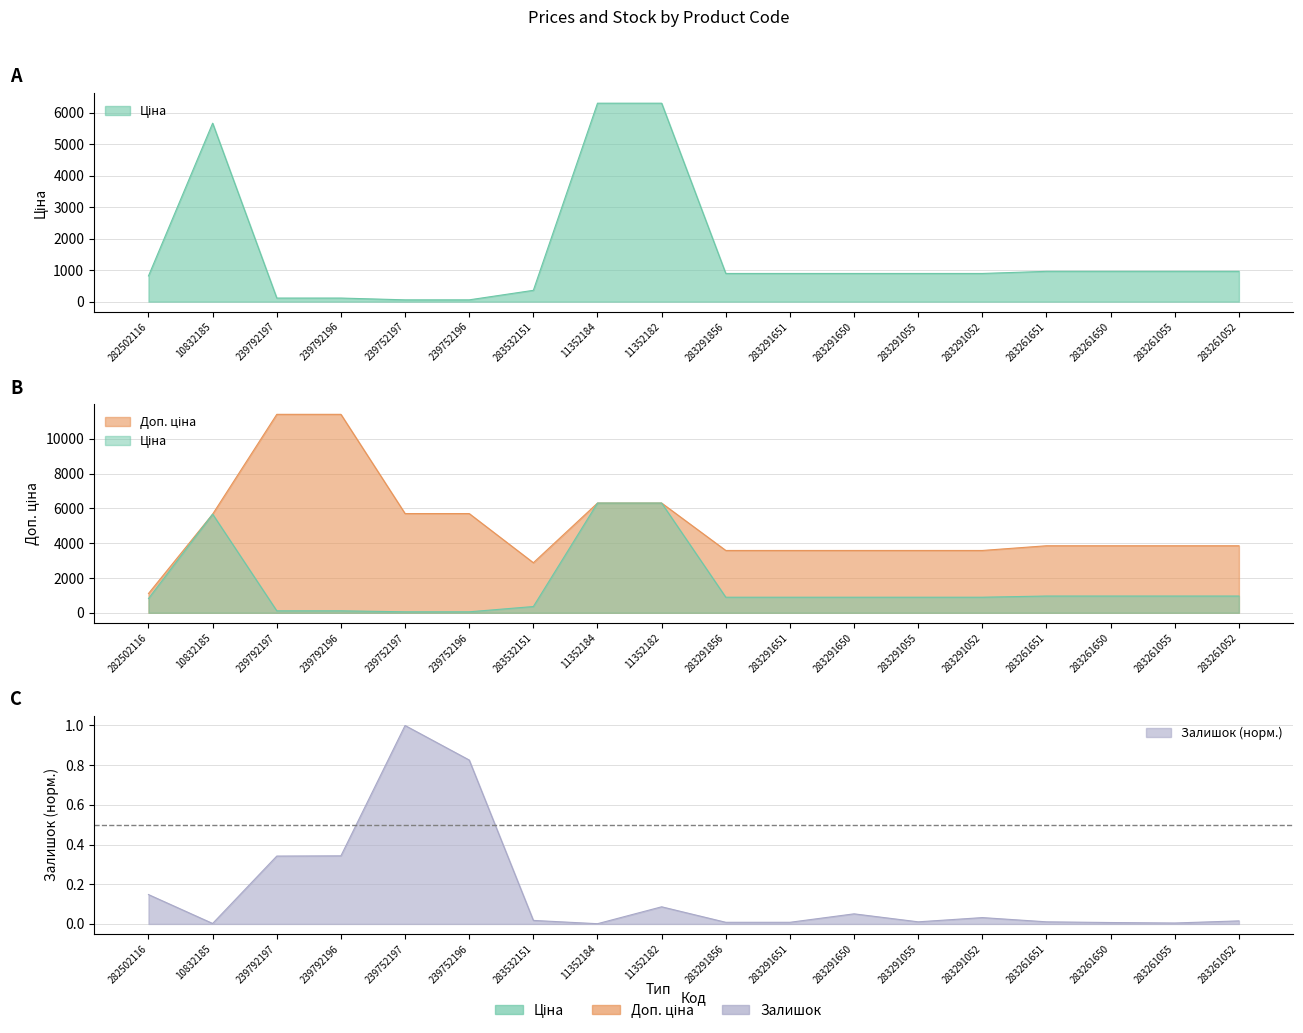

Reading left to right, transcribe all the data shown in this chart.

Ціна: 818.5	5673.8	114.1	114.1	57.0	57.0	359.9	6308.8	6308.8	895.9	895.9	895.9	895.9	895.9	963.5	963.5	963.5	963.5
Доп. ціна: 1109.2	5673.8	11410.0	11410.0	5705.0	5705.0	2878.8	6308.8	6308.8	3583.6	3583.6	3583.6	3583.6	3583.6	3854.0	3854.0	3854.0	3854.0
Залишок: 0.1	0.0	0.3	0.3	1.0	0.8	0.0	0.0	0.1	0.0	0.0	0.1	0.0	0.0	0.0	0.0	0.0	0.0